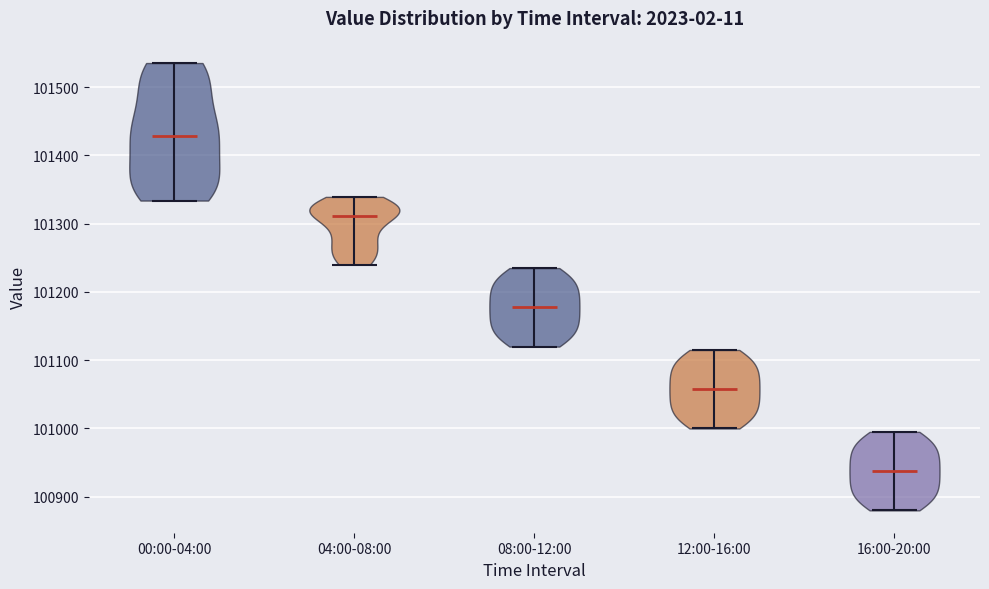

Reading left to right, read every violin against the y-axis: where its median line is, and the lowest and highest points it reaches. The values are not printed on the chart, so give them approximately, as read against the axis.

00:00-04:00: median line 101430, lowest point 101330, highest point 101540
04:00-08:00: median line 101310, lowest point 101240, highest point 101340
08:00-12:00: median line 101180, lowest point 101120, highest point 101240
12:00-16:00: median line 101060, lowest point 101000, highest point 101120
16:00-20:00: median line 100940, lowest point 100880, highest point 101000